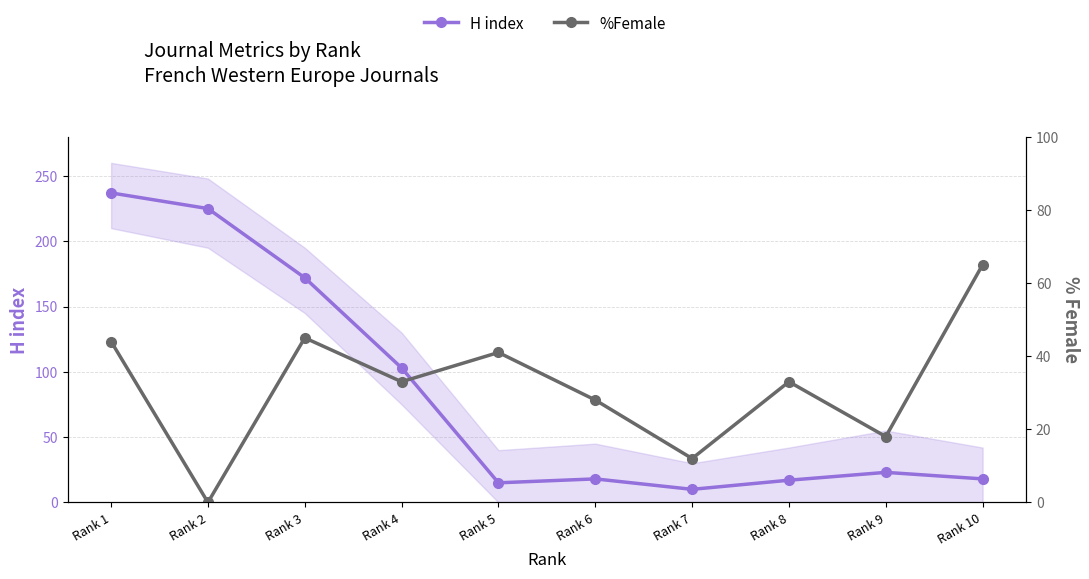

What are all the series names shown in the legend?

H index, %Female